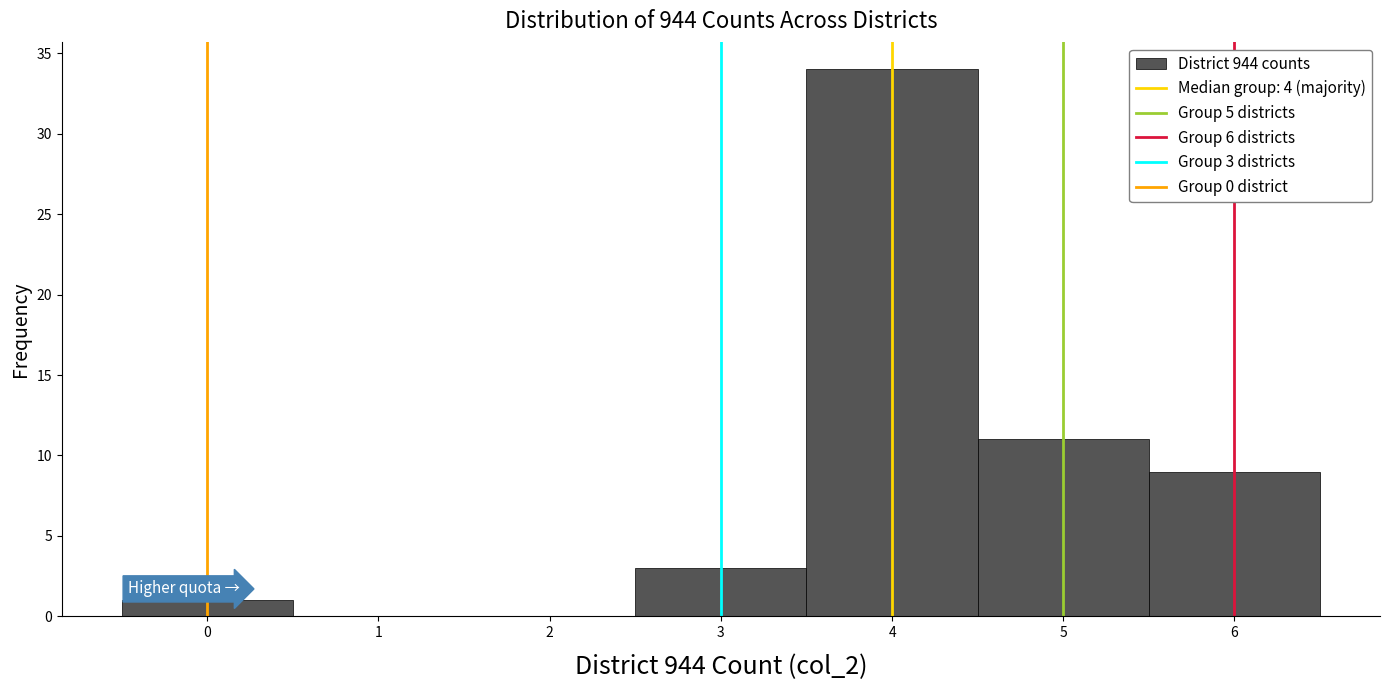

Over which range of the x-axis is the bar tallest?

3.5 to 4.5